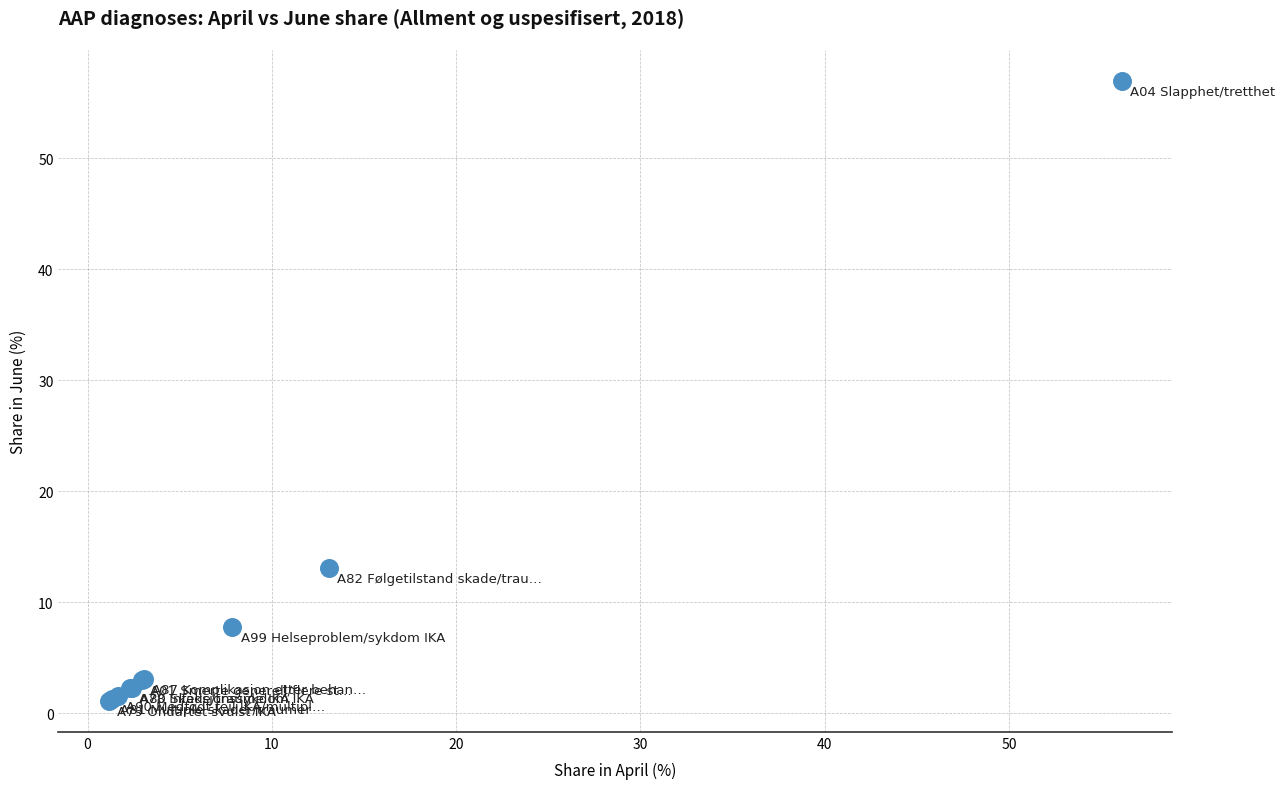

What Y value in the scatter plot is closest to 29?

13.1